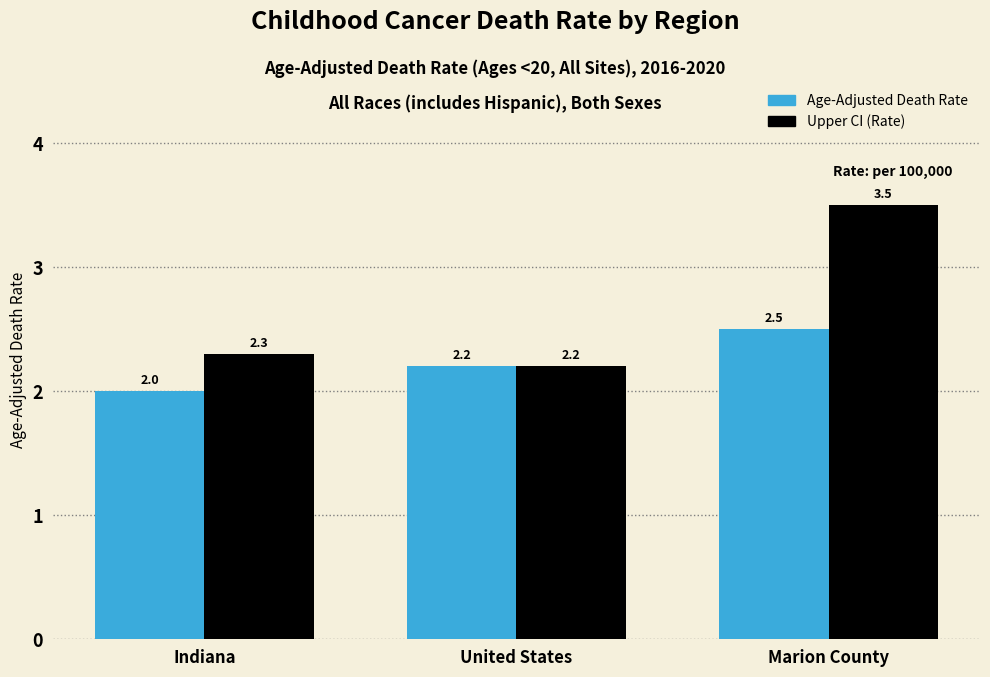

What is the minimum value shown in the chart?

2.0